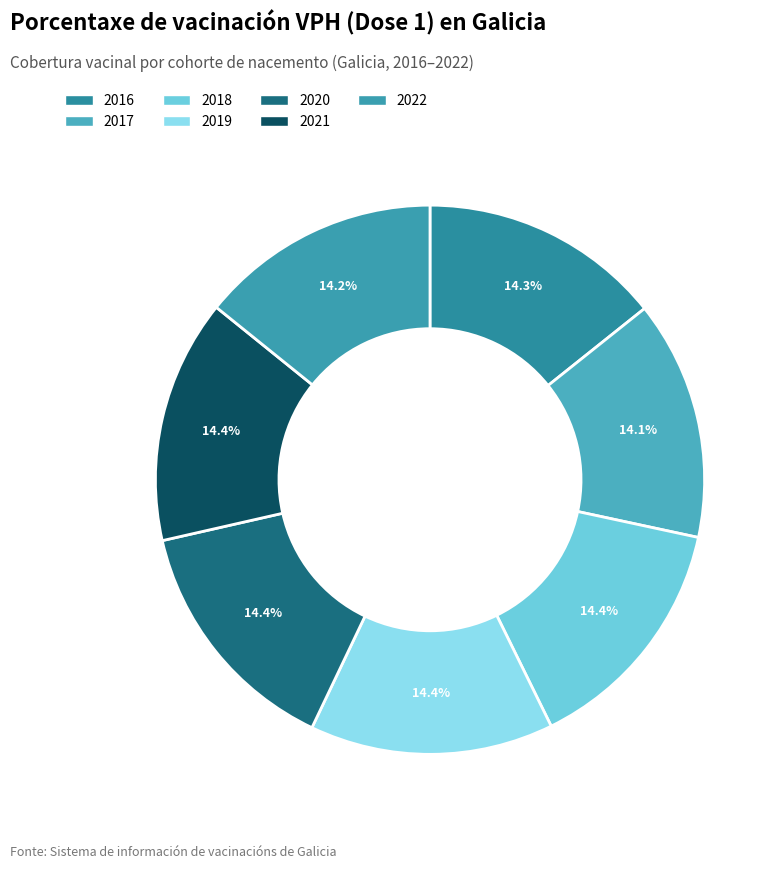

What is the largest slice in the pie chart?

2020